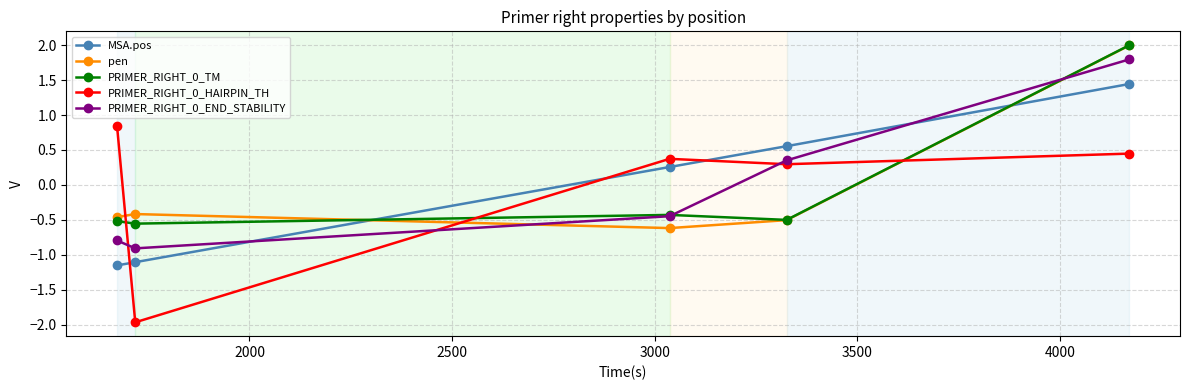

Which series has the largest range (max minus min)?

PRIMER_RIGHT_0_HAIRPIN_TH